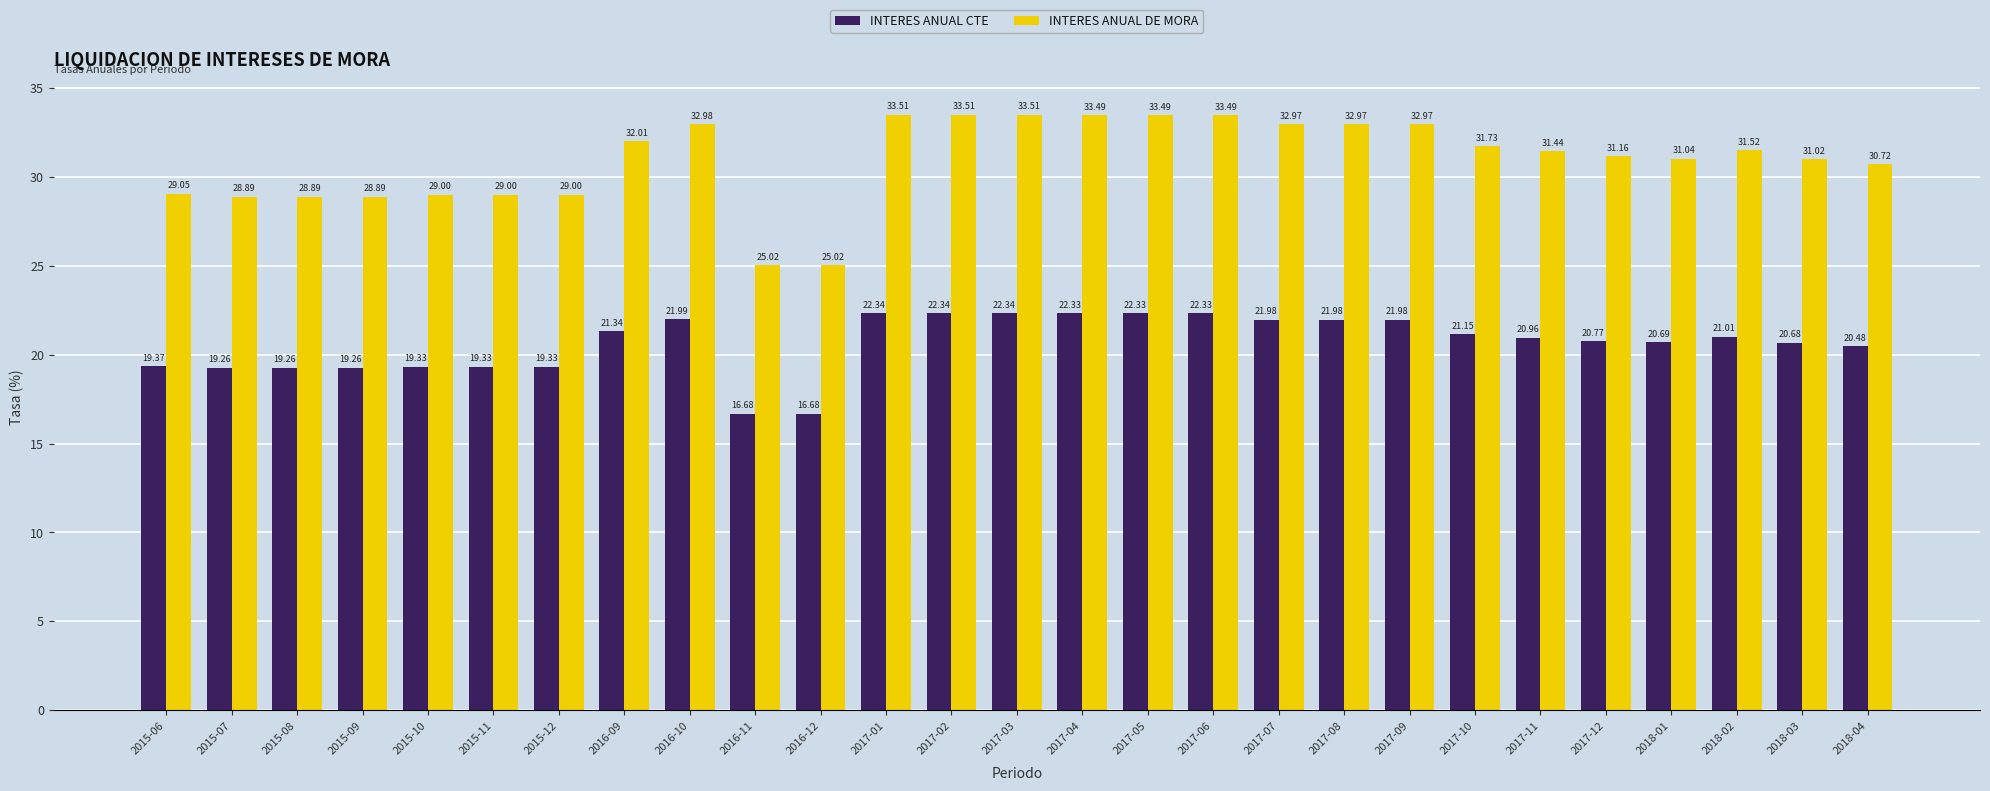

What is the value of the INTERES ANUAL CTE bar at the 25th from the left?

21.0